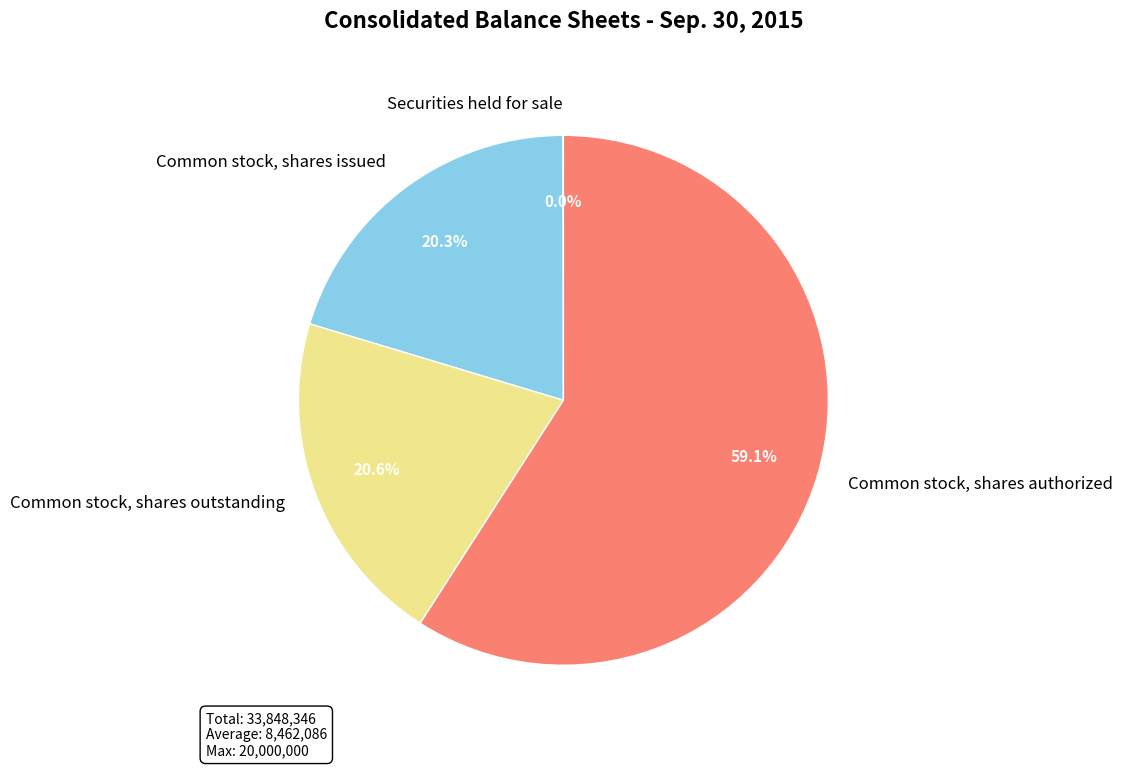

Does any single category account for the majority?

Yes